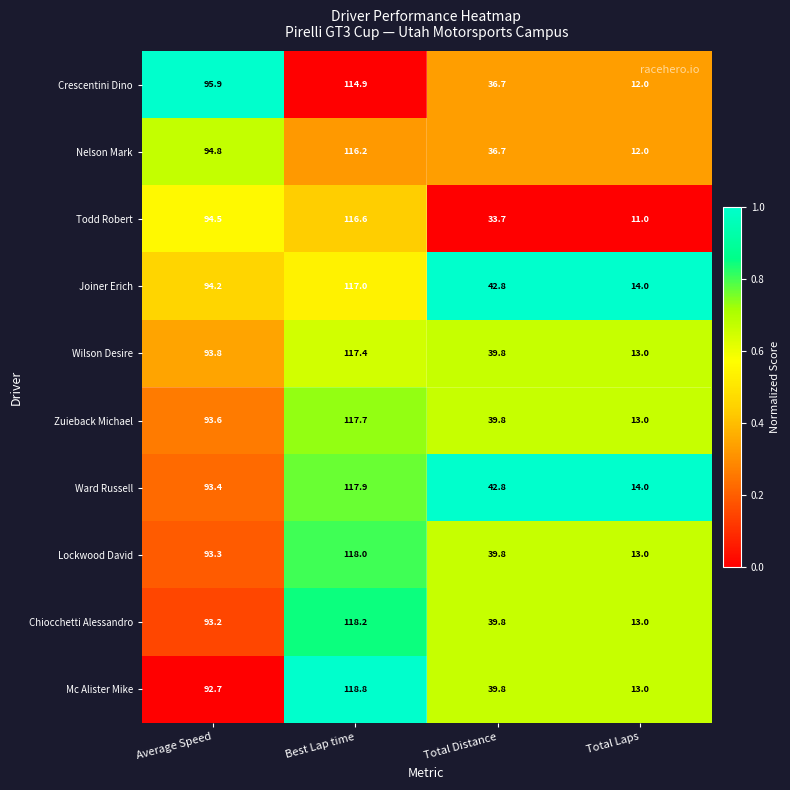

List the series in order of their peak value, lowest first.

Crescentini Dino, Nelson Mark, Todd Robert, Joiner Erich, Wilson Desire, Zuieback Michael, Ward Russell, Lockwood David, Chiocchetti Alessandro, Mc Alister Mike